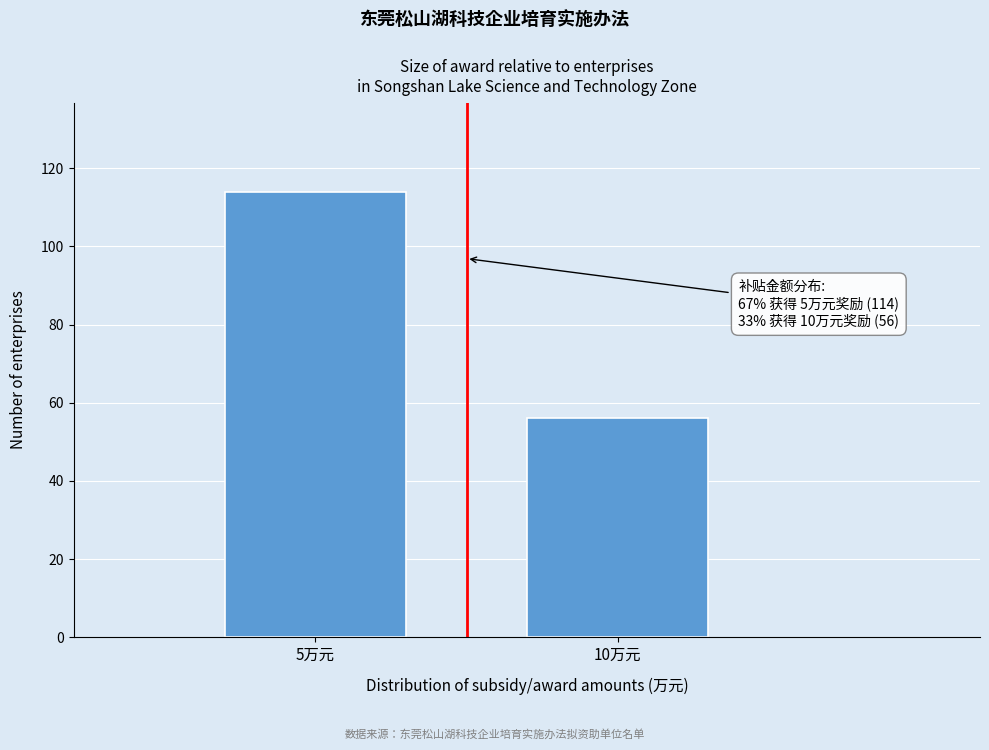

Reading left to right, extract all data points from this chart.

114	56